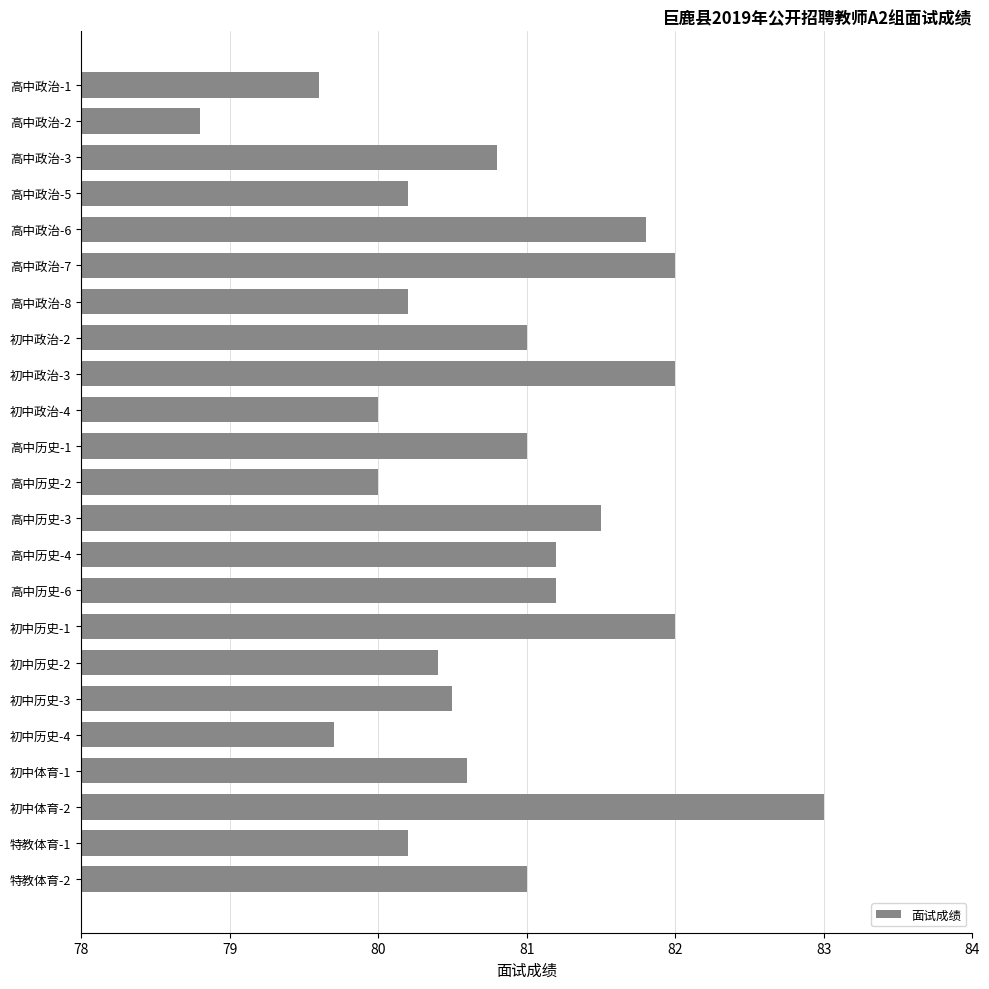

Reading top to bottom, what are all the values shown in this chart?

高中政治-1=79.6	高中政治-2=78.8	高中政治-3=80.8	高中政治-5=80.2	高中政治-6=81.8	高中政治-7=82.0	高中政治-8=80.2	初中政治-2=81.0	初中政治-3=82.0	初中政治-4=80.0	高中历史-1=81.0	高中历史-2=80.0	高中历史-3=81.5	高中历史-4=81.2	高中历史-6=81.2	初中历史-1=82.0	初中历史-2=80.4	初中历史-3=80.5	初中历史-4=79.7	初中体育-1=80.6	初中体育-2=83.0	特教体育-1=80.2	特教体育-2=81.0